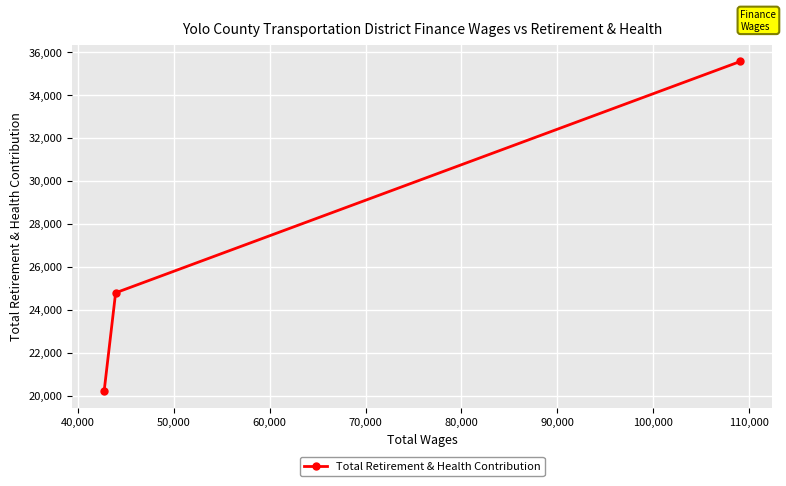

What is the value of the 2nd point from the left?

24789